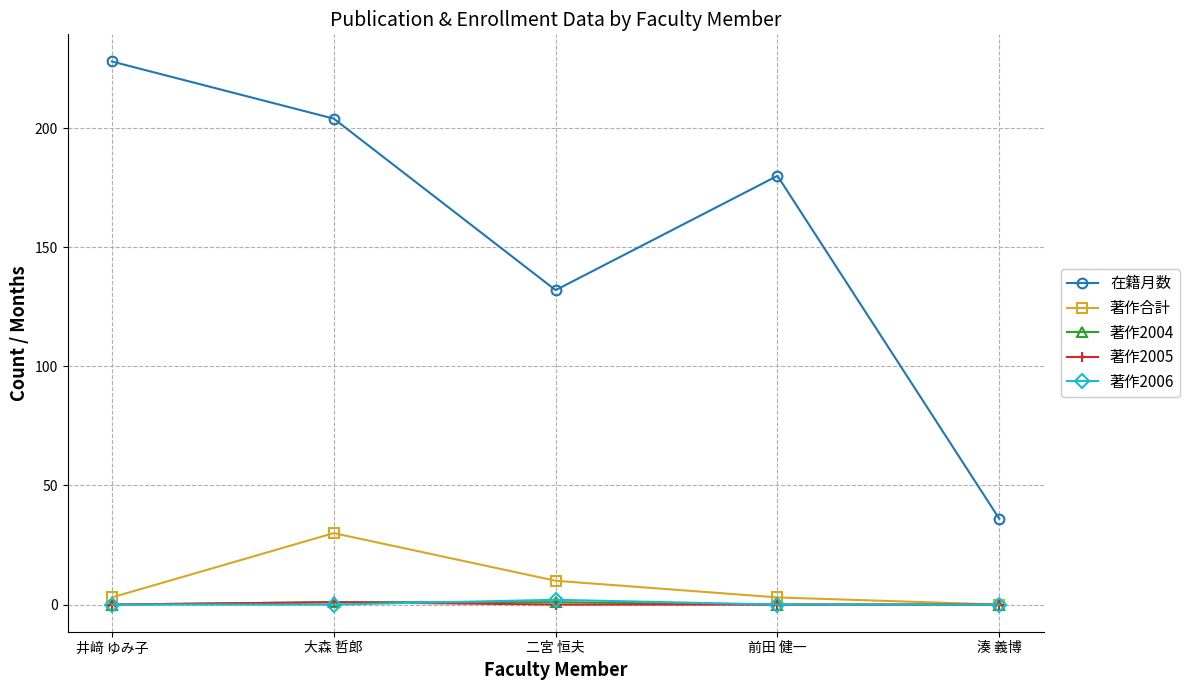

True or false: 在籍月数 and 著作2006 cross at least once.

False